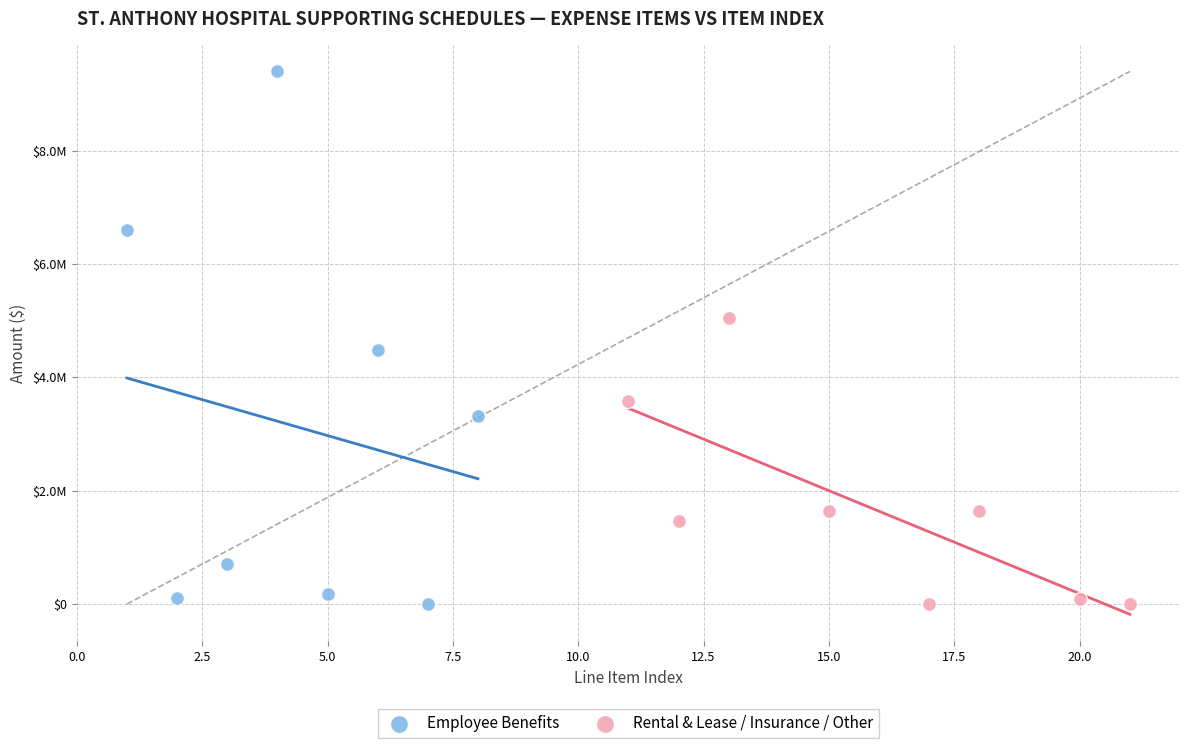

What are all the series names shown in the legend?

Employee Benefits, Rental & Lease / Insurance / Other